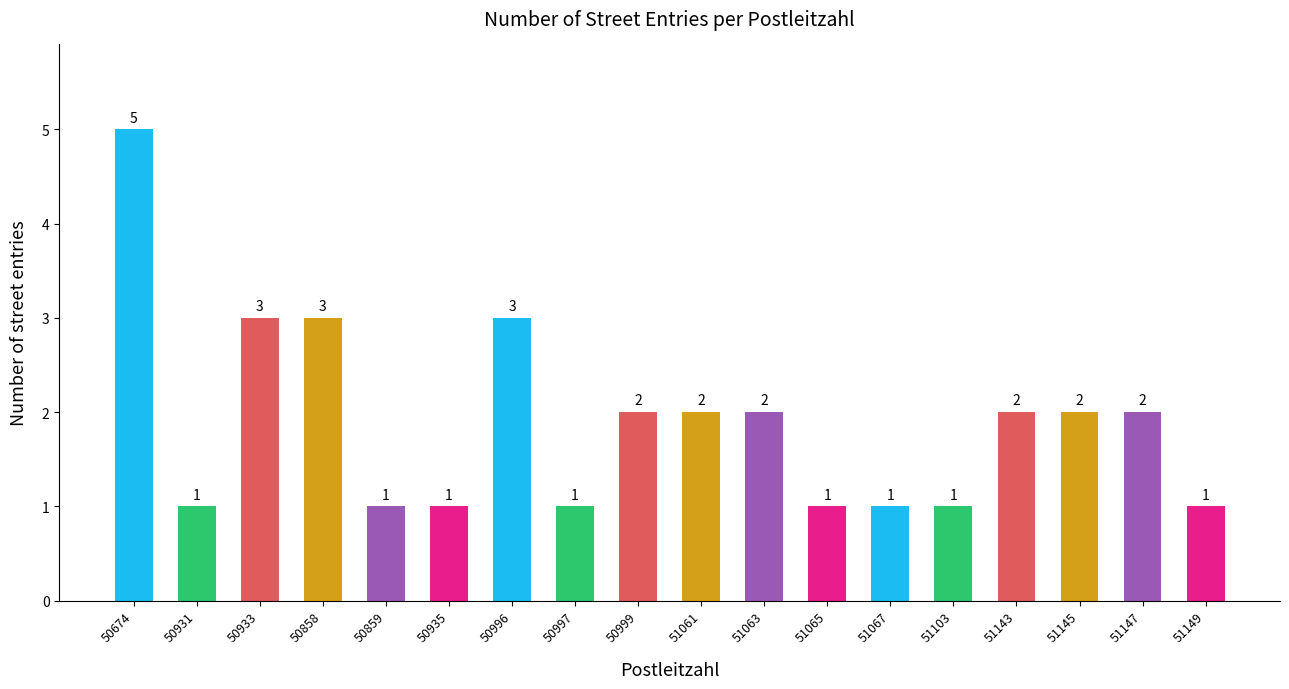

At which category does the chart reach its peak across all series?

50674